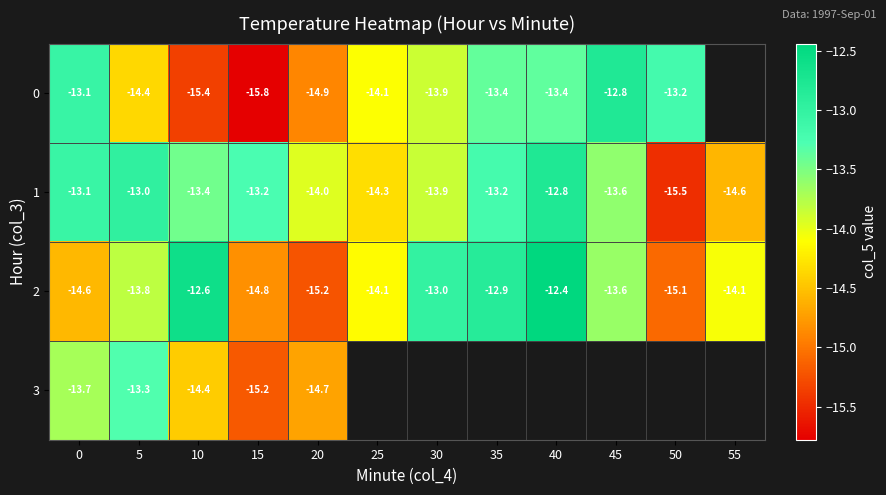

What is the difference between the maximum and second lowest values in the 1 series?

1.8